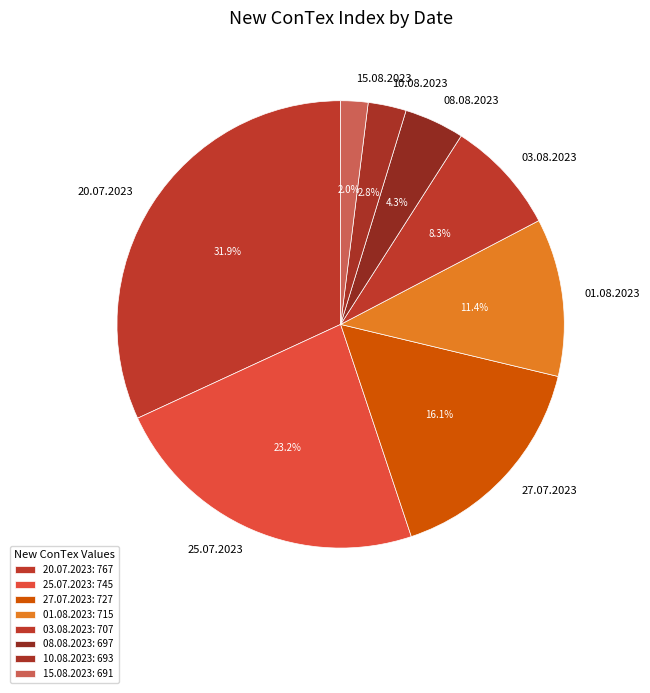

To the nearest percent, what is the combined percentage of 10.08.2023 and 20.07.2023?

35%